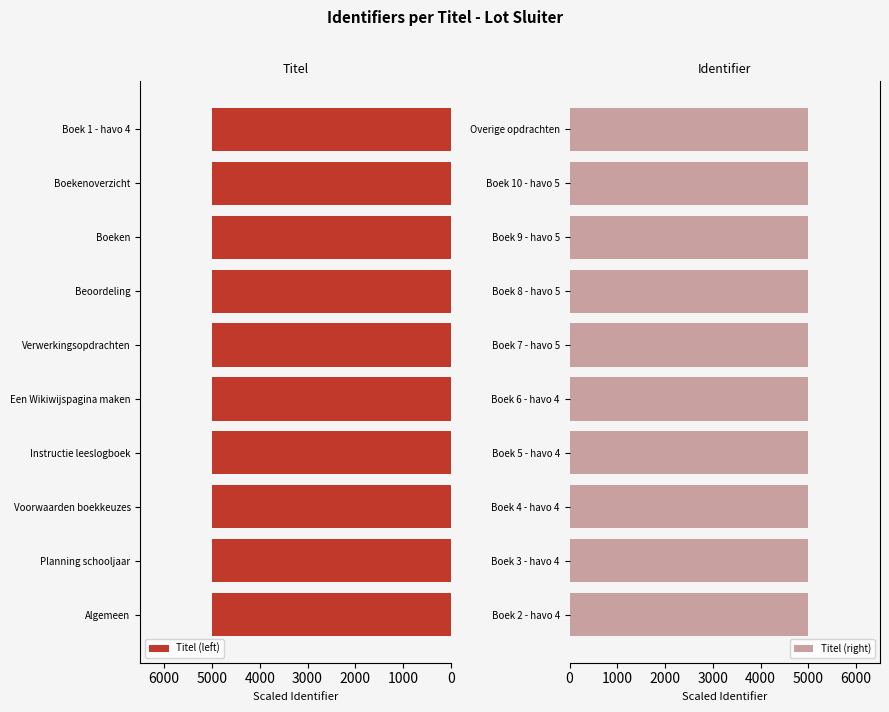

True or false: Titel (left) has a value of 5000.0 at Boekenoverzicht.

True